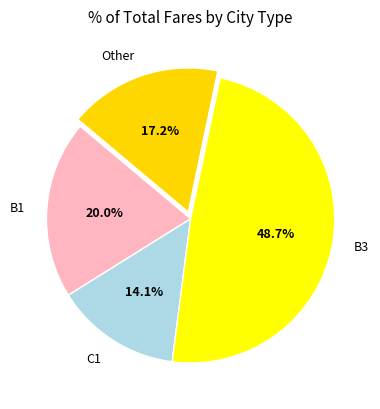

What is the total percentage of B3 and C1?

62.8%